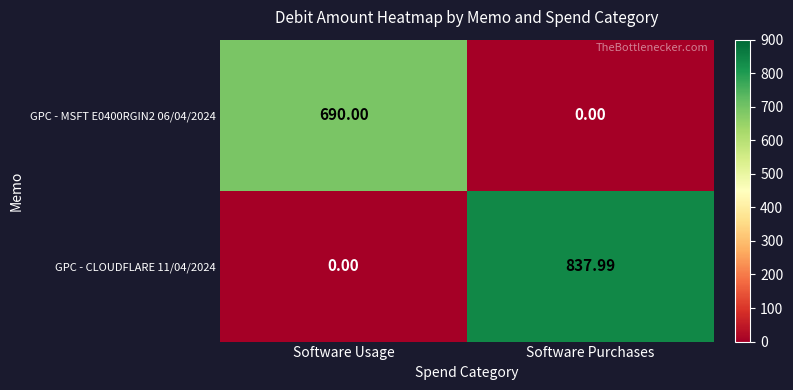

Which series changed the most between Software Usage and Software Purchases?

GPC - CLOUDFLARE 11/04/2024